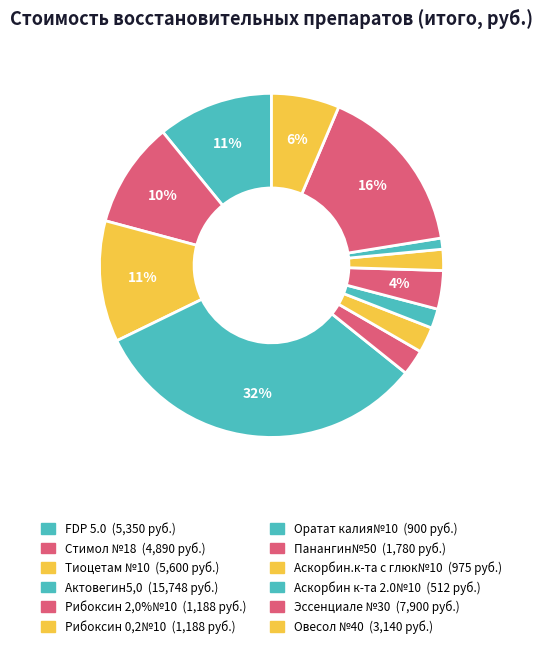

True or false: Панангин№50 accounts for 4% of the total.

True